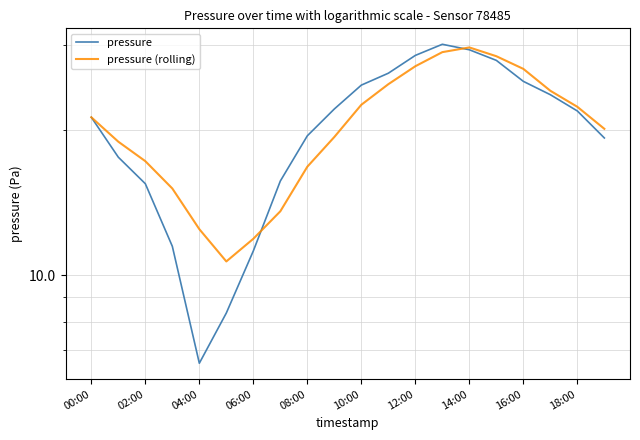

Does the chart display data point markers on the line(s)?

No